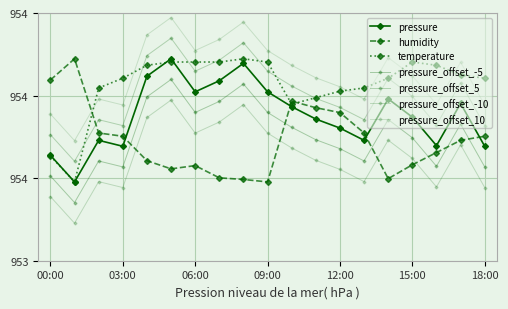

What is the label of the 10th point from the right?

09:00